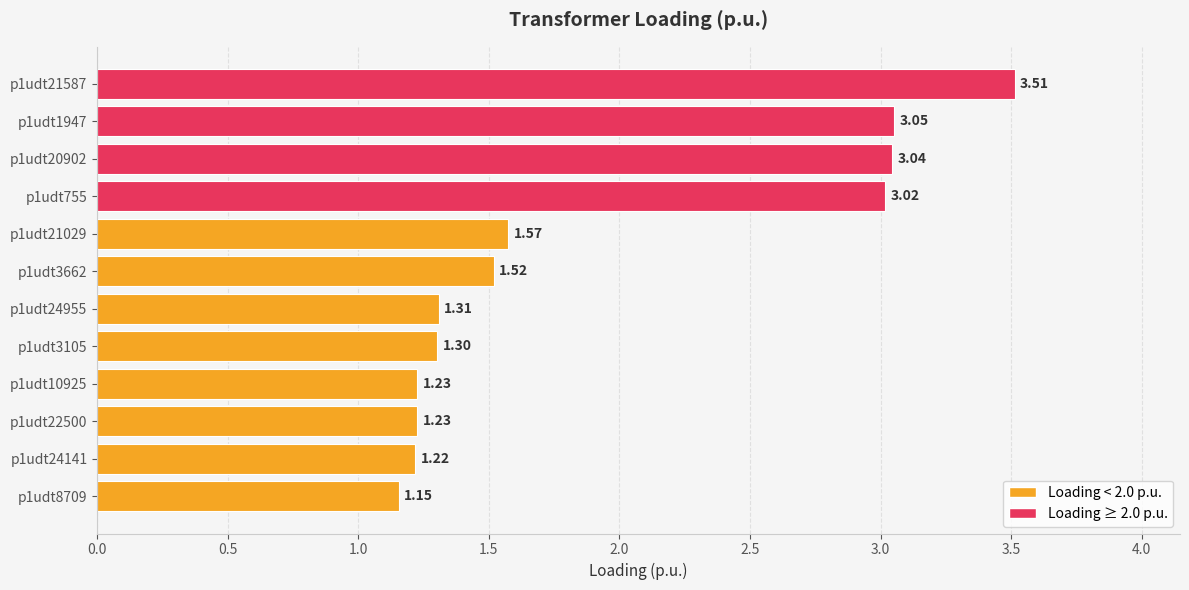

What is the difference between the second highest and second lowest values?

1.8